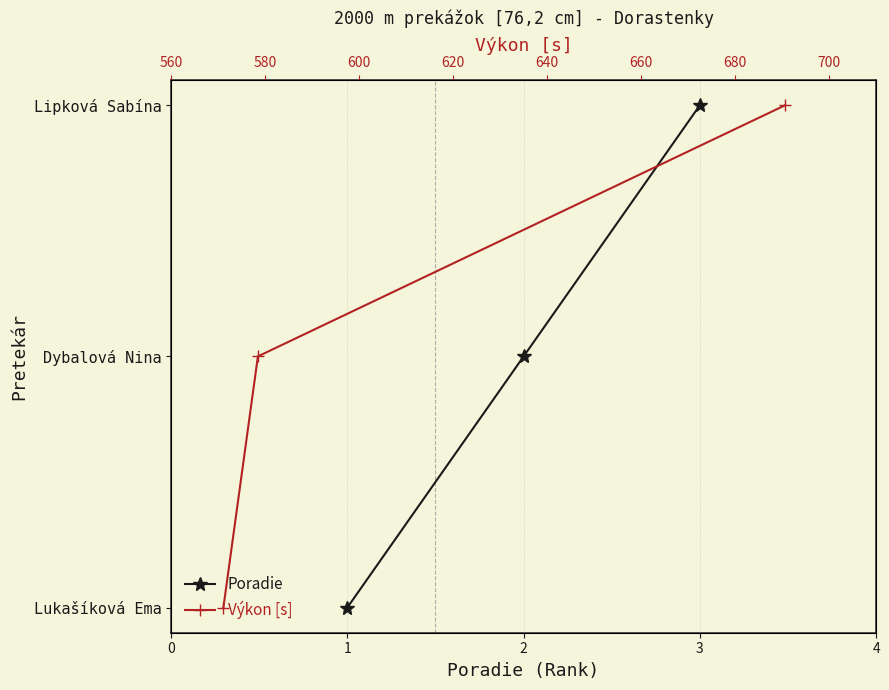

What is the difference between the maximum and minimum values in the Výkon [s] series?

2